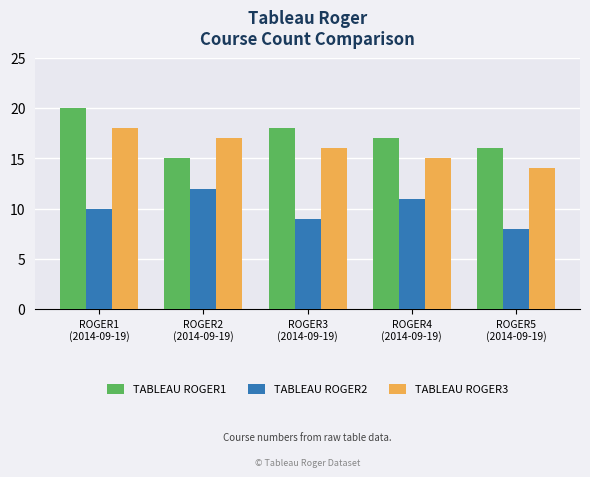

Is it true that TABLEAU ROGER2 equals 9 at ROGER3
(2014-09-19)?

True